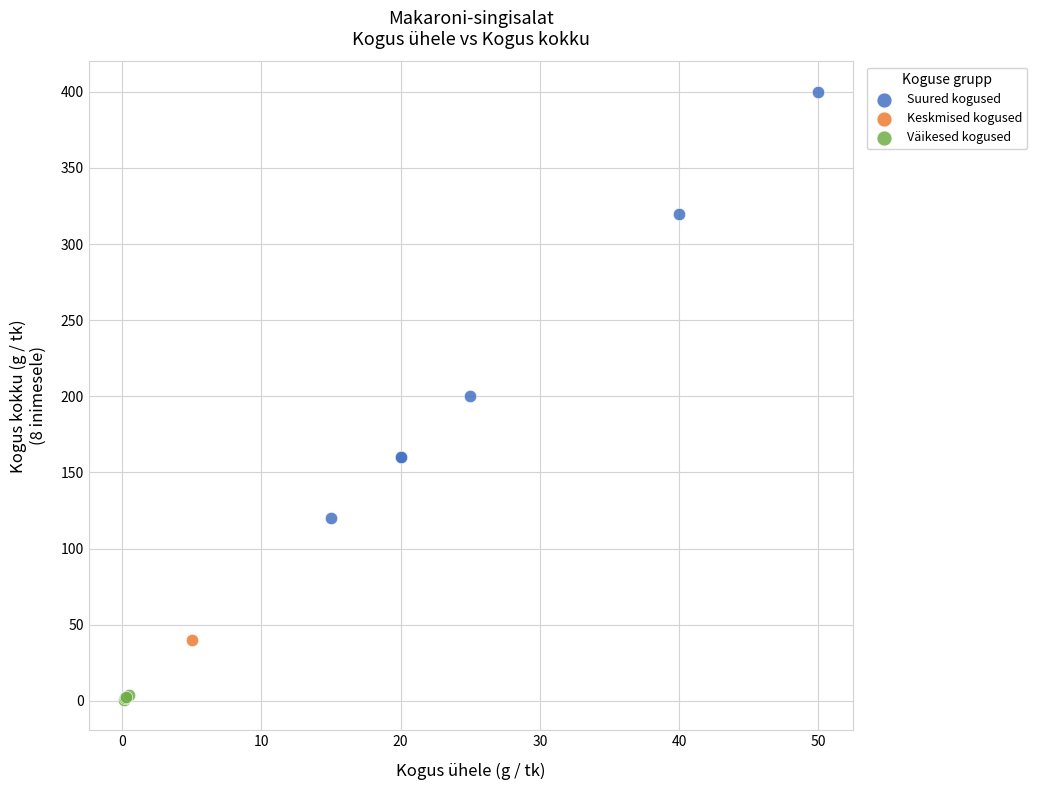

Which series reaches the maximum Y coordinate?

Suured kogused